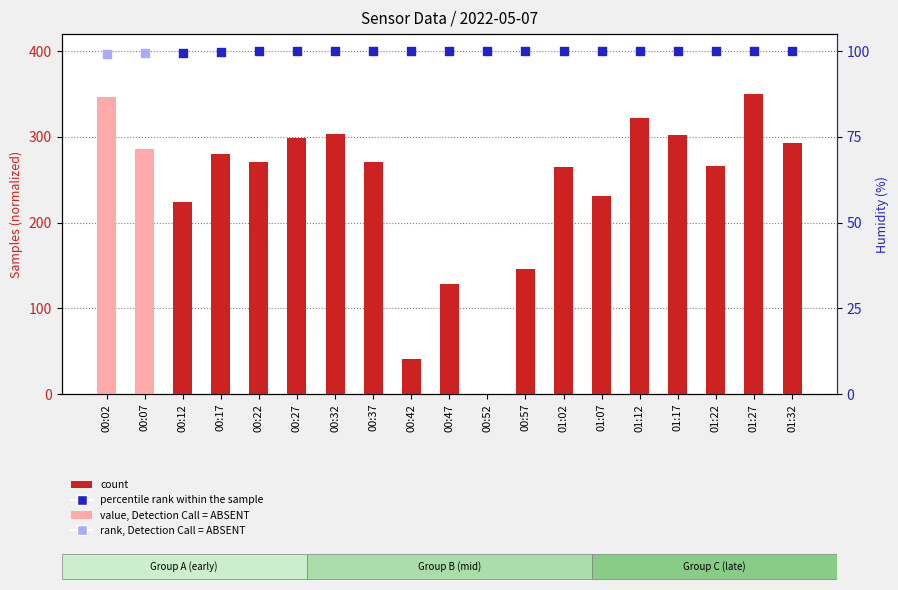

What is the change in value from 00:42 to 01:32?

+252.0